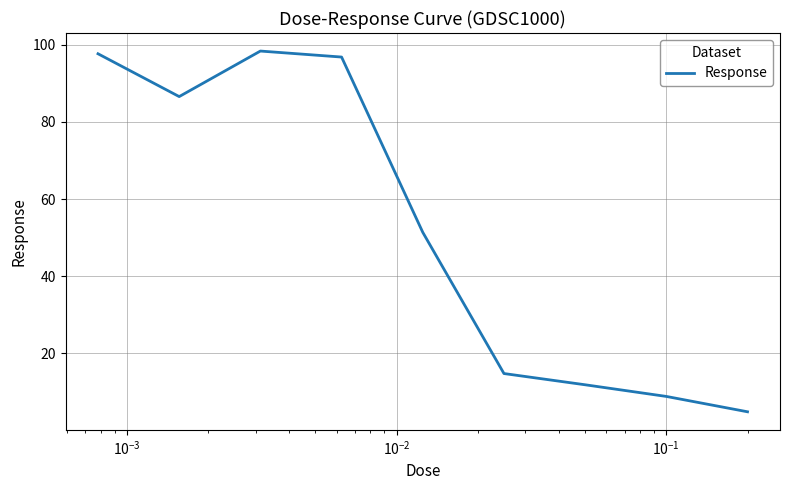

What is the difference between the maximum and minimum values?

93.6